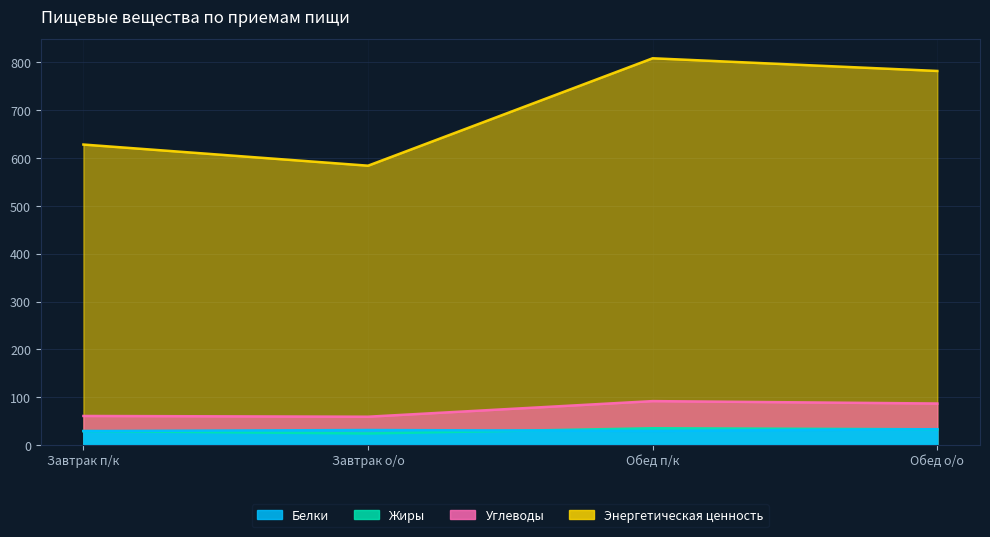

At how many categories does at least one series exceed 600?

3